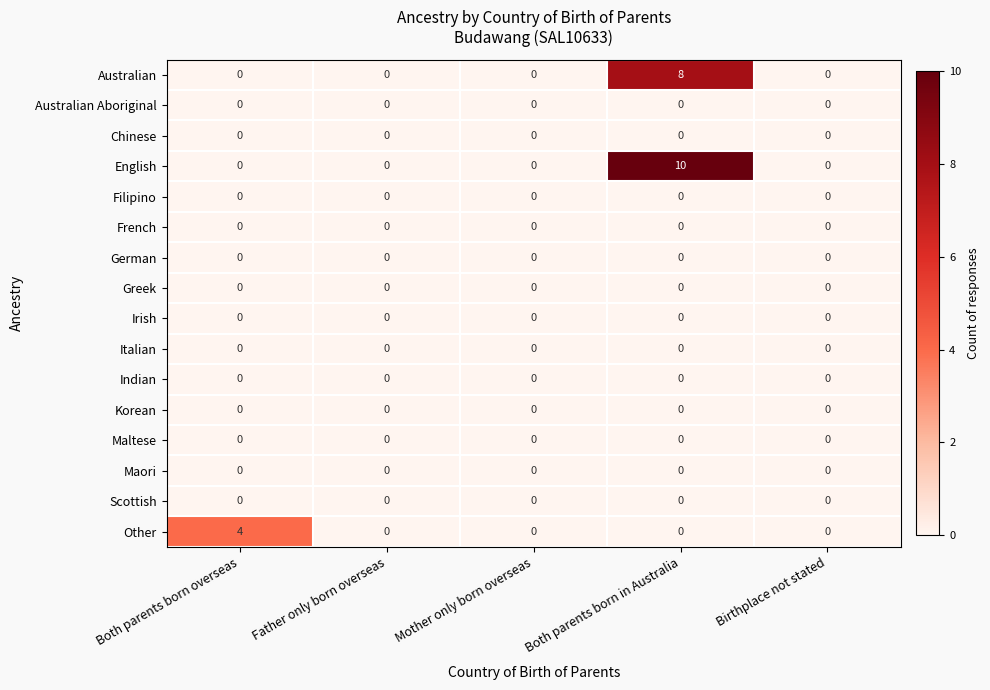

The Scottish series shows 0 at Both parents born in Australia. True or false?

True